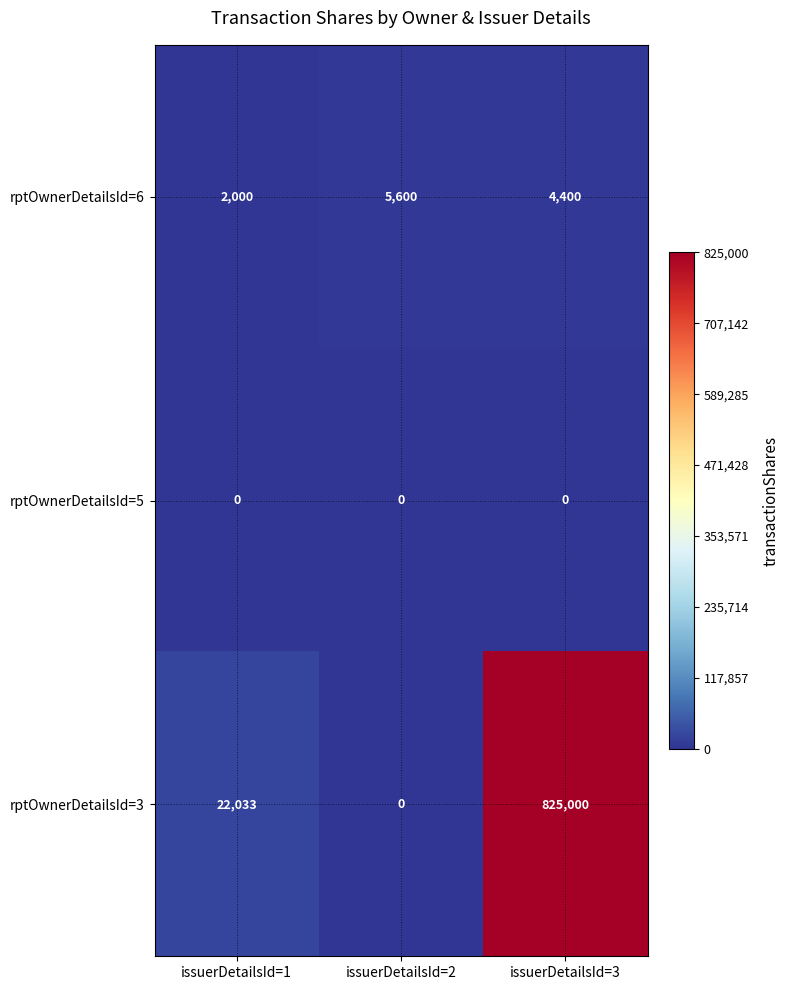

At which category is the sum across all series the highest?

issuerDetailsId=3